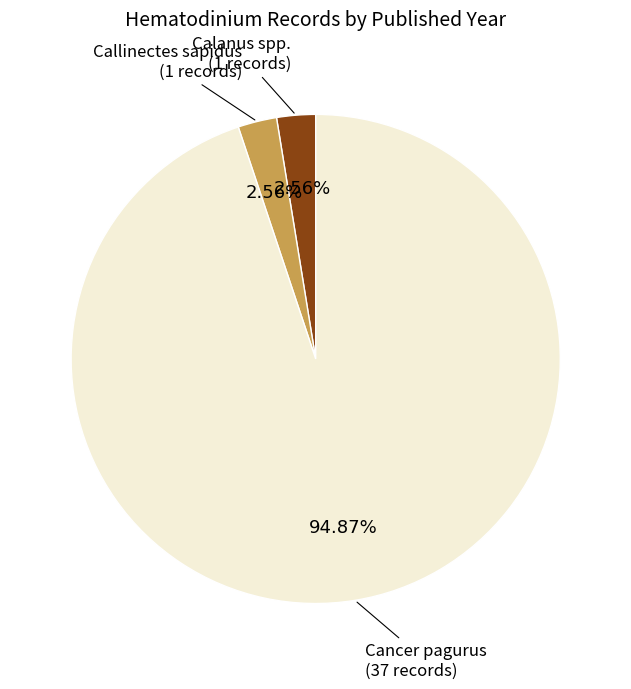

Is there any slice that represents more than half of the pie?

Yes